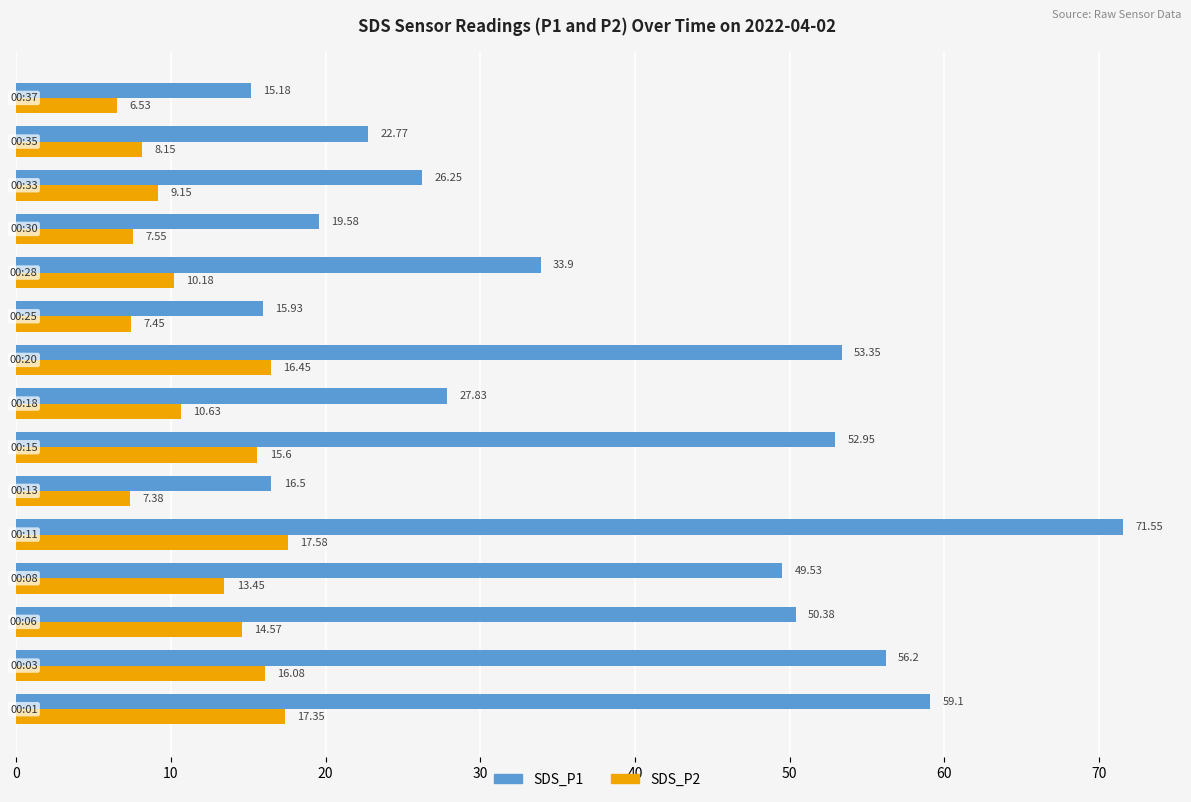

Rank the series by their average value, from highest to lowest.

SDS_P1, SDS_P2